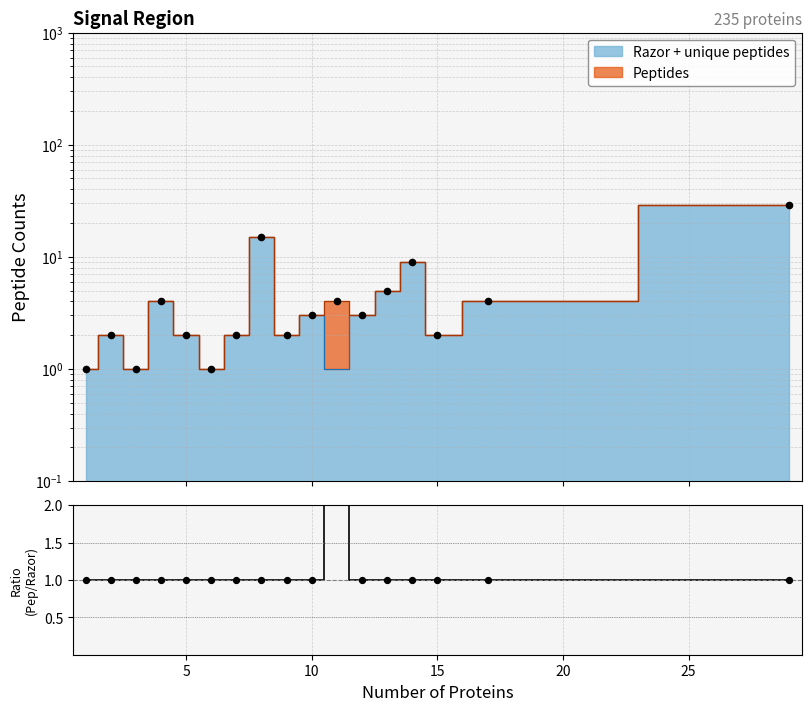

Which series has the largest total across all categories?

Peptides